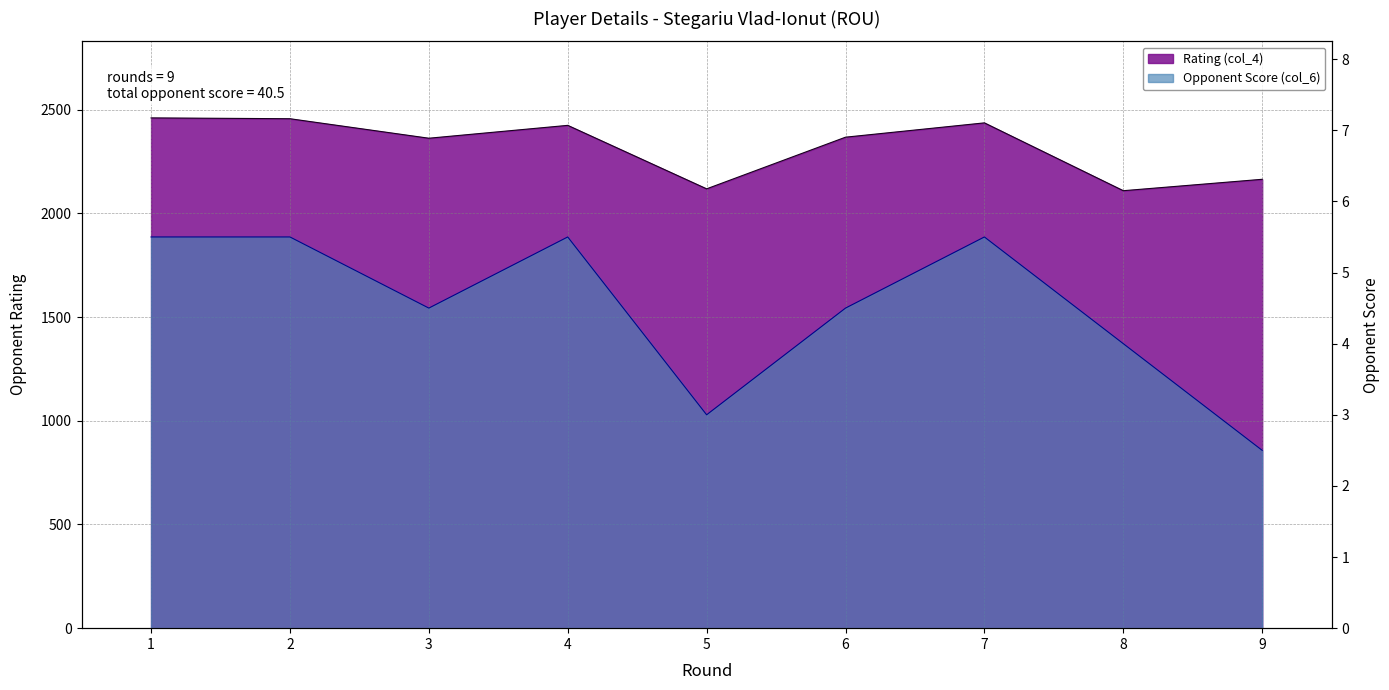

At which label does Rating (col_4) first exceed 2367?

1